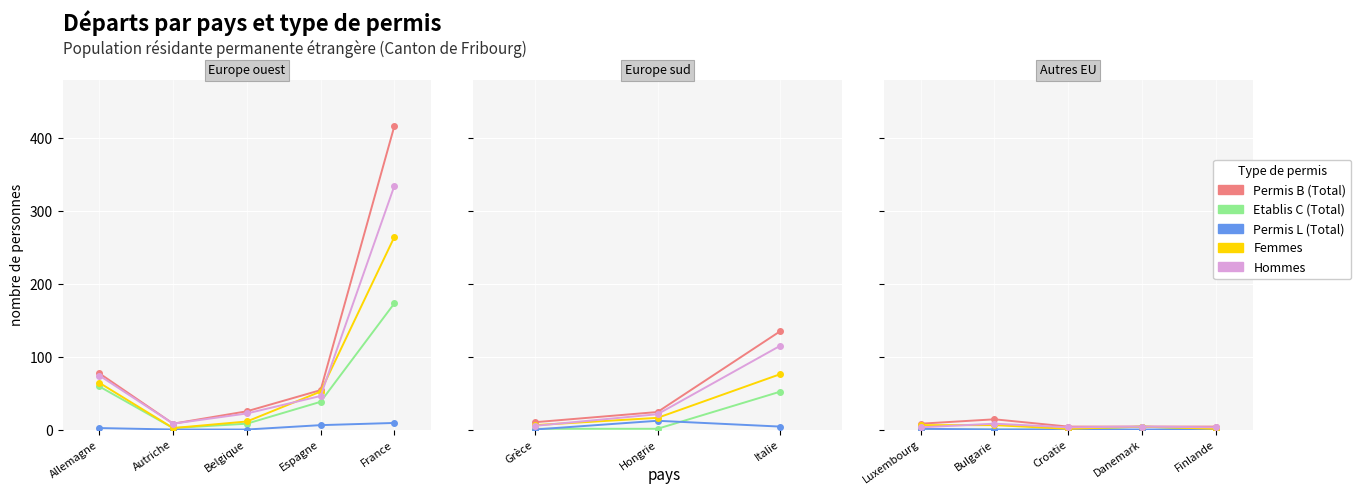

Rank the series by their maximum value, from lowest to highest.

Permis L (Total), Etablis C (Total), Femmes, Hommes, Permis B (Total)